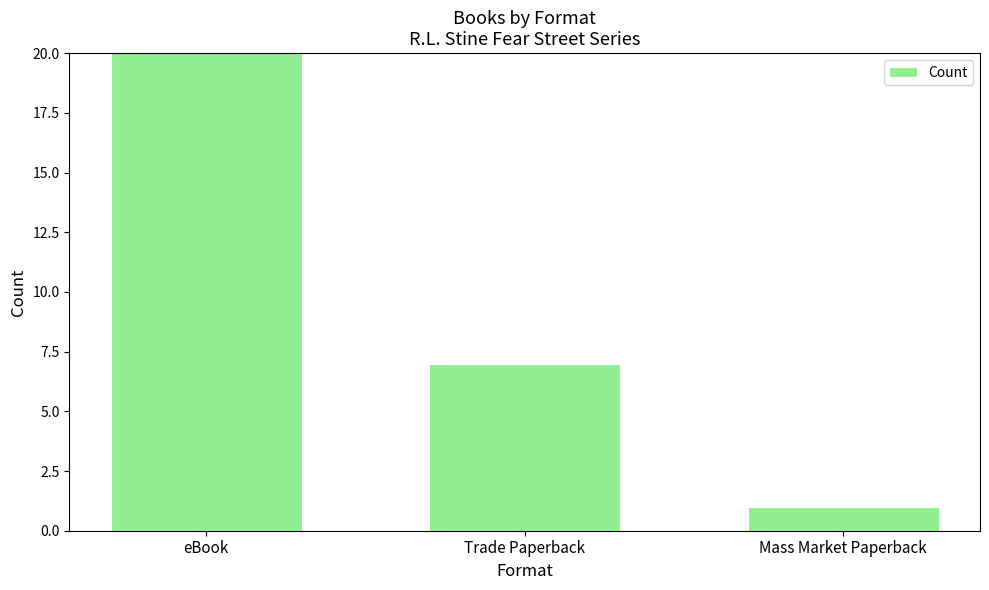

At which label is the value closest to 10?

Trade Paperback